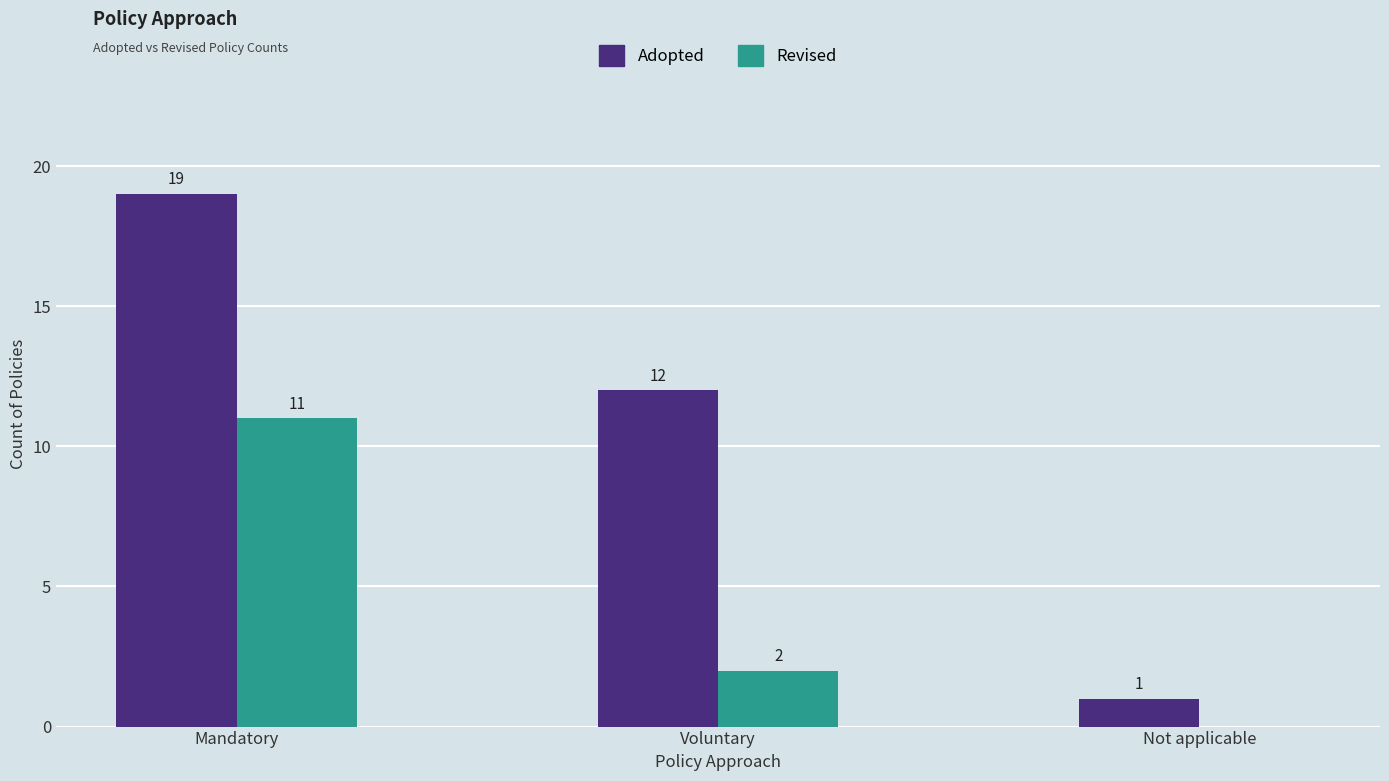

What is the sum of the Adopted values at Mandatory and Voluntary?

31